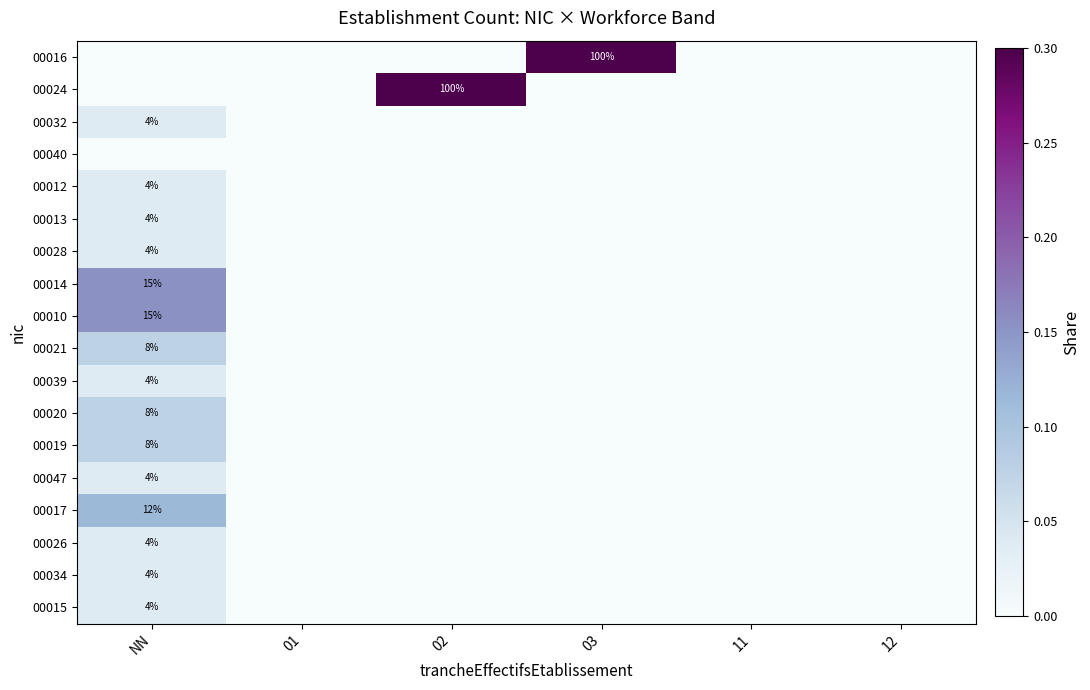

The value of 00020 at NN is 2. True or false?

False